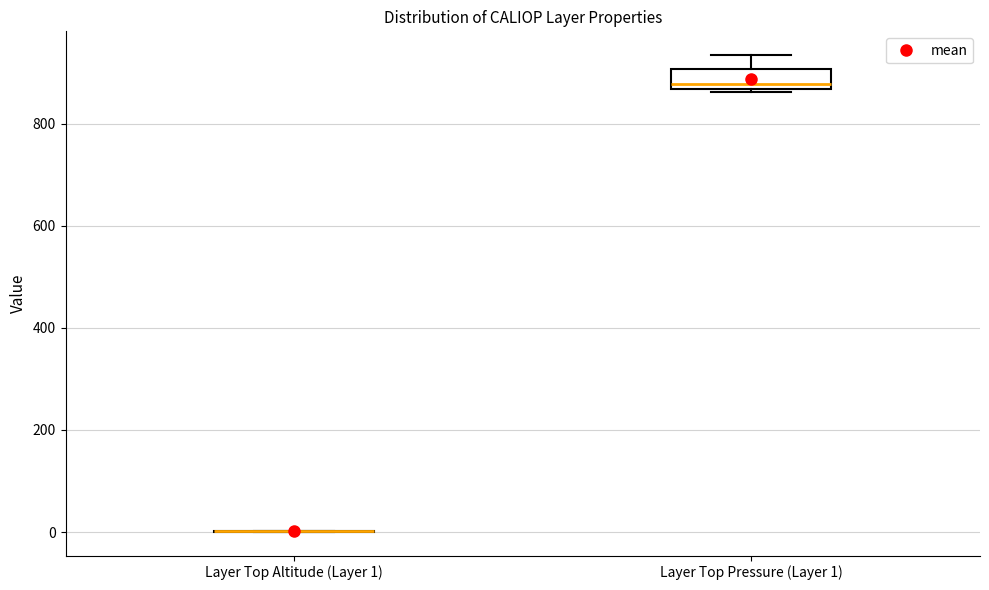

Reading left to right, transcribe this box plot: for each box, give where its median line is, the range the box spans, and where its two whiskers end, as read against the y-axis. The values are not printed on the chart, so give them approximately, as read against the axis.

Layer Top Altitude (Layer 1): box collapsed to a line at 0, whiskers 0 to 0
Layer Top Pressure (Layer 1): median 880, box 860 to 900, whiskers 860 (just below the box's lower edge) to 940